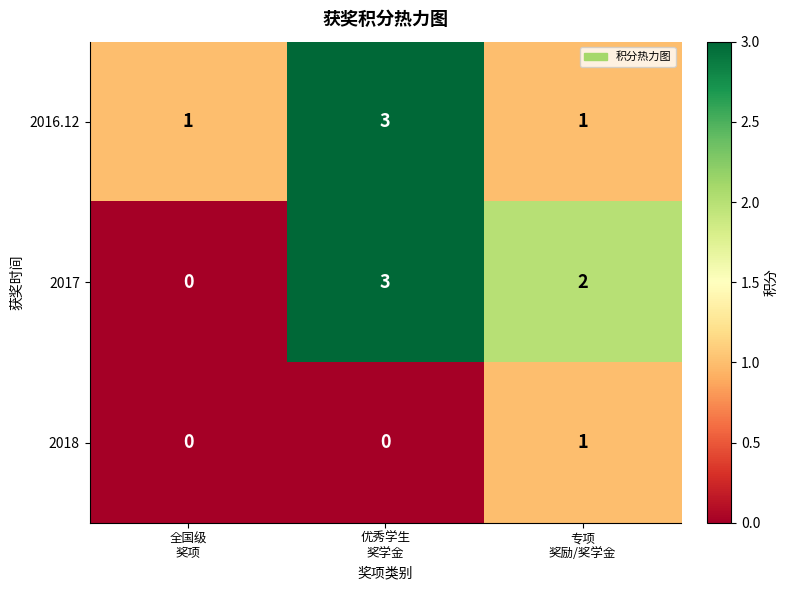

Reading left to right, what are all the values shown in this chart?

2016.12: 1	3	1
2017: 0	3	2
2018: 0	0	1